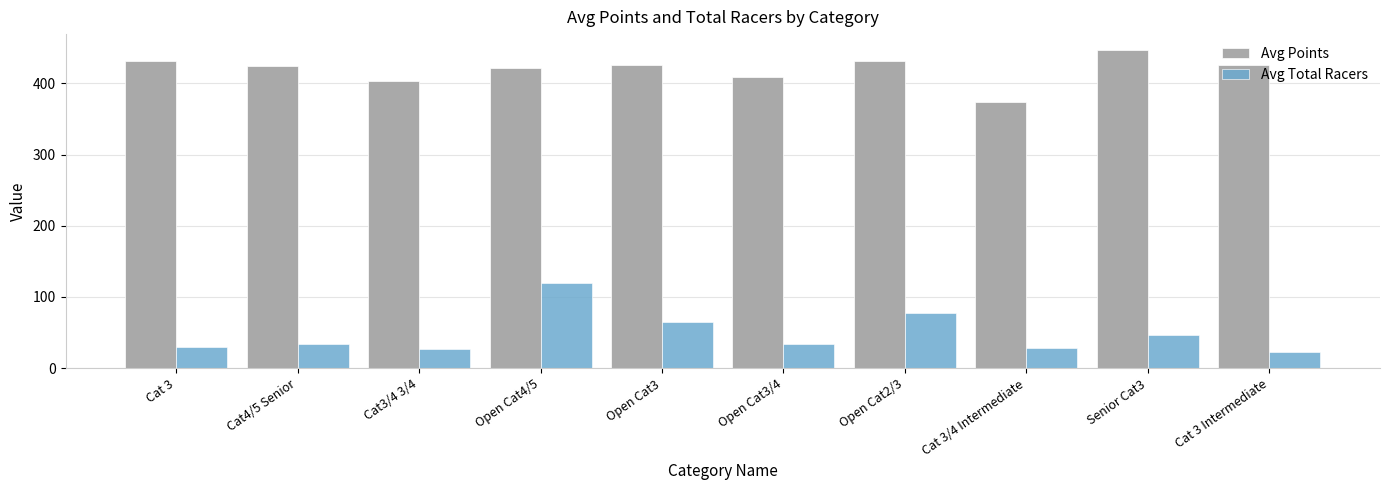

What is the minimum value for Avg Points?

374.1